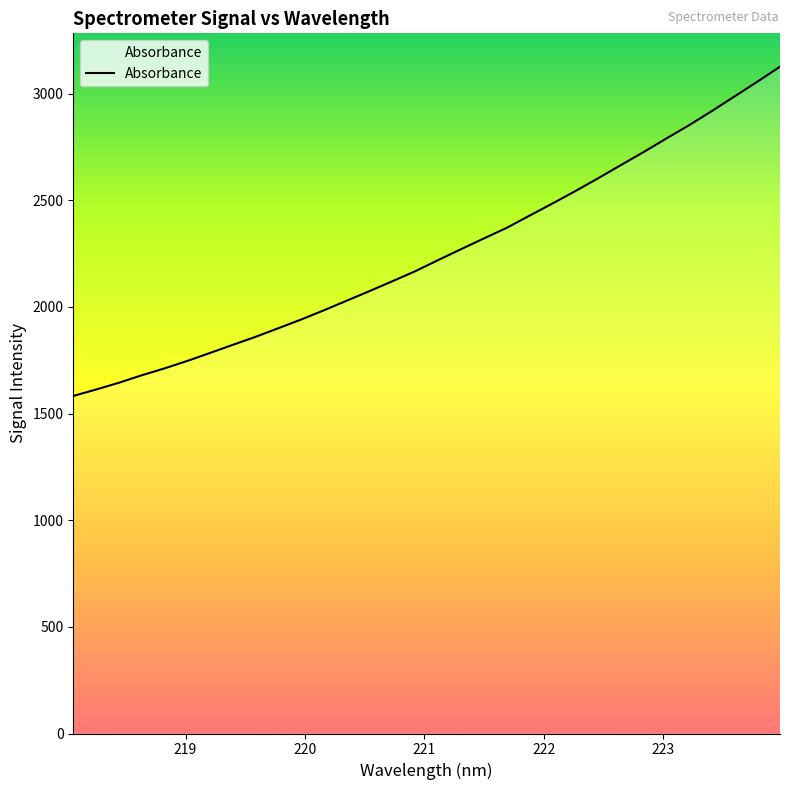

What is the difference between the maximum and minimum values?

1543.5